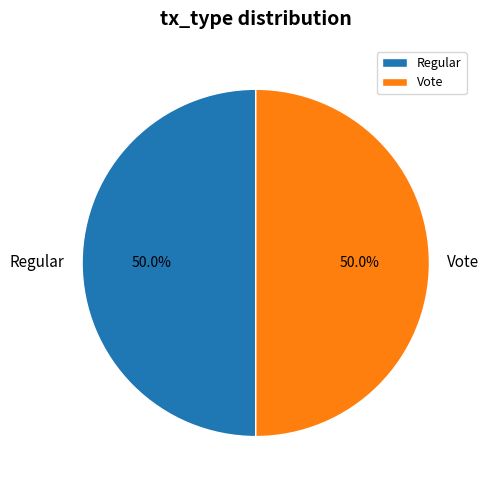

Is the sum of Regular and Vote greater than half?

Yes